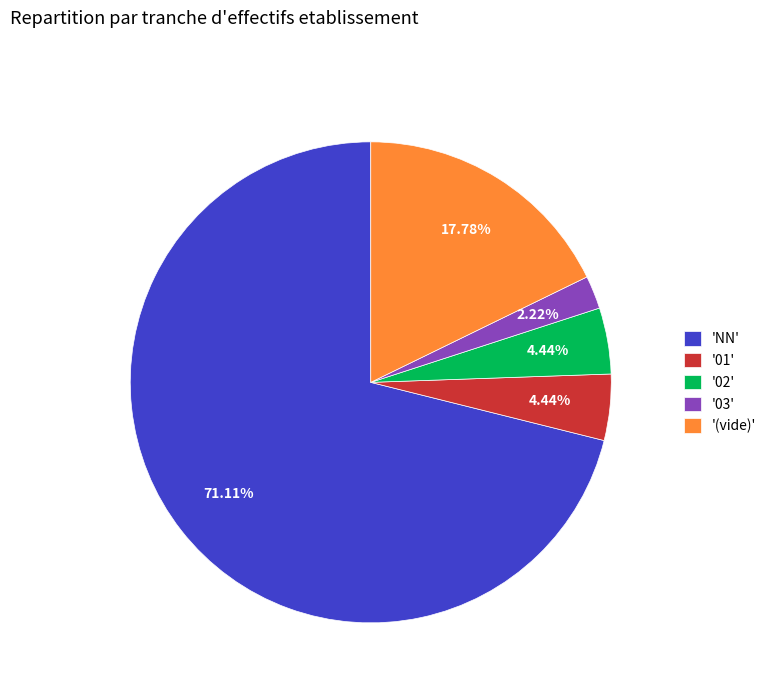

Which slice is the largest?

'NN'